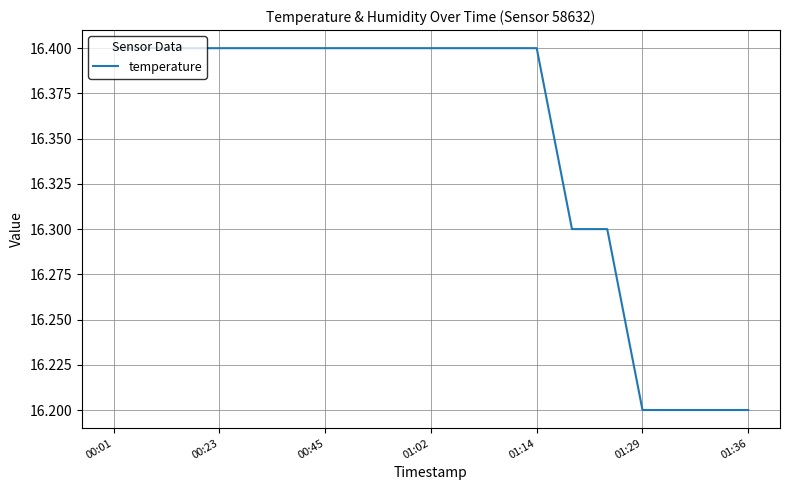

Is it true that the value at 00:45 is 9.8?

False